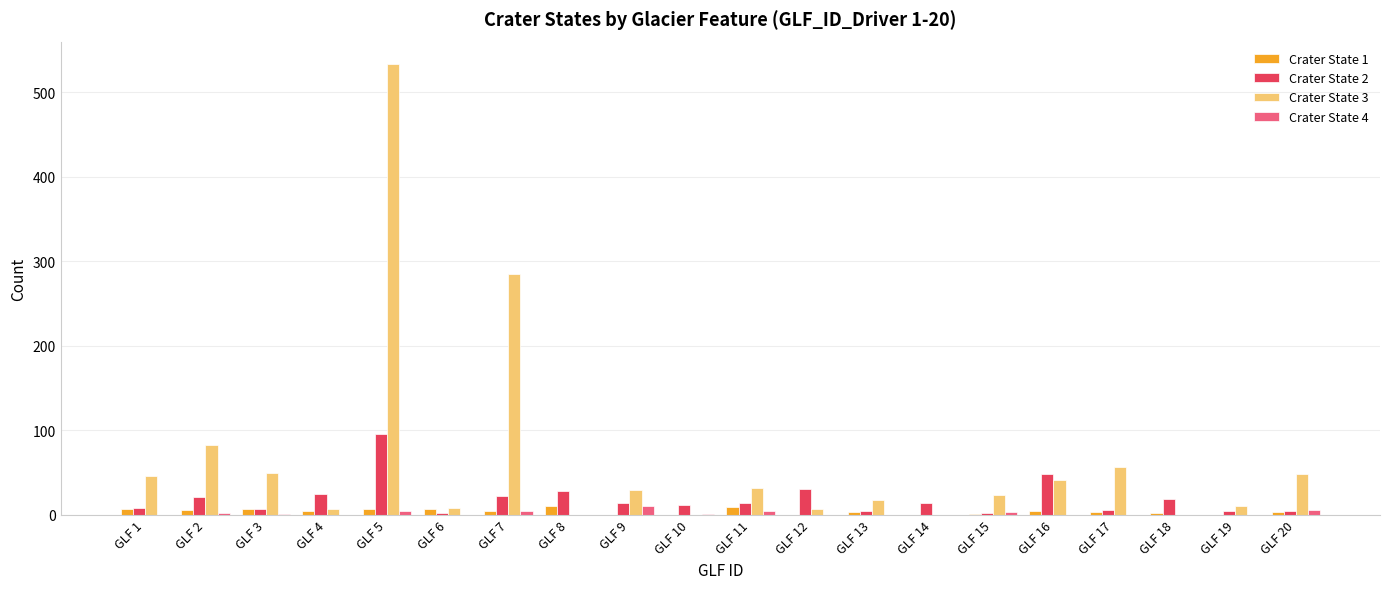

At which category is the sum across all series the highest?

GLF 5